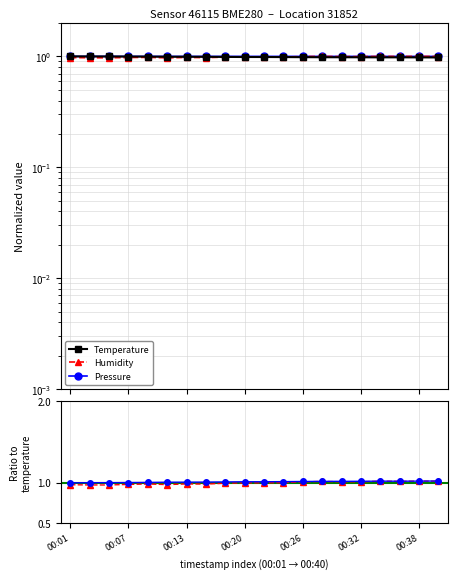

What is the lowest value of the Pressure series?

1.0